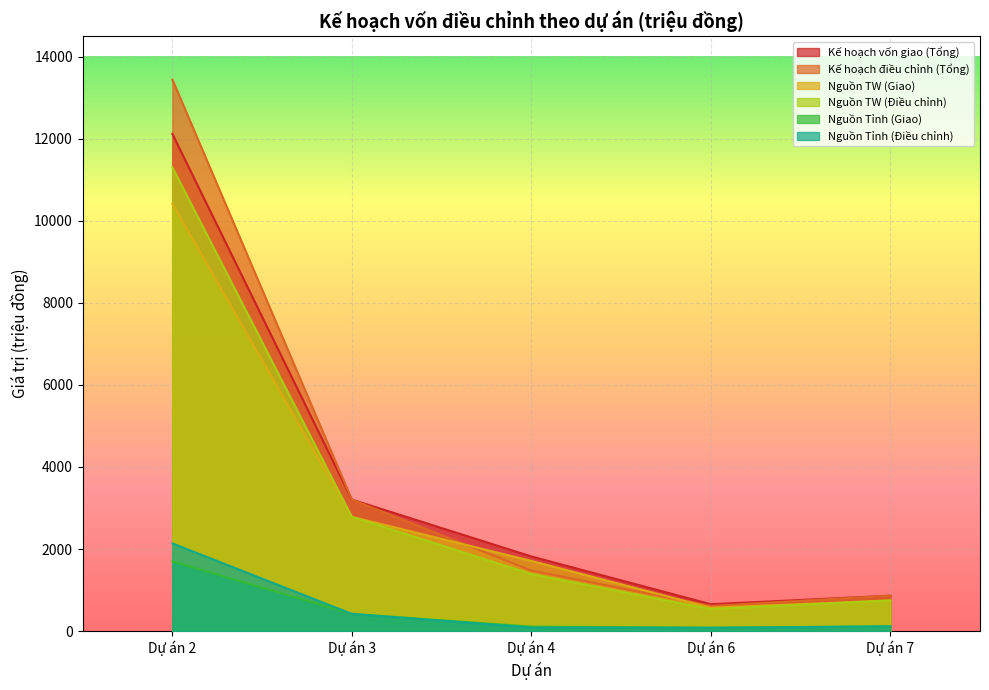

What is the difference between the highest and lowest values at Dự án 3?

2784.3